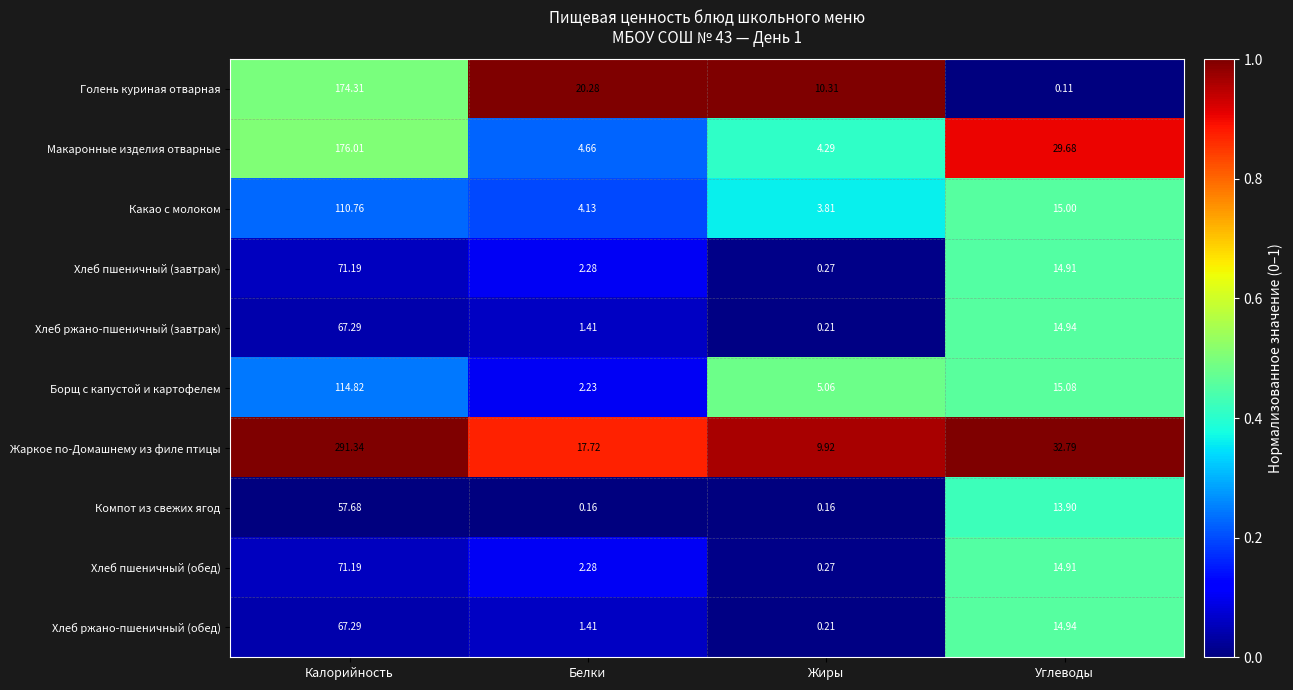

Which series has the largest range (max minus min)?

Жаркое по-Домашнему из филе птицы